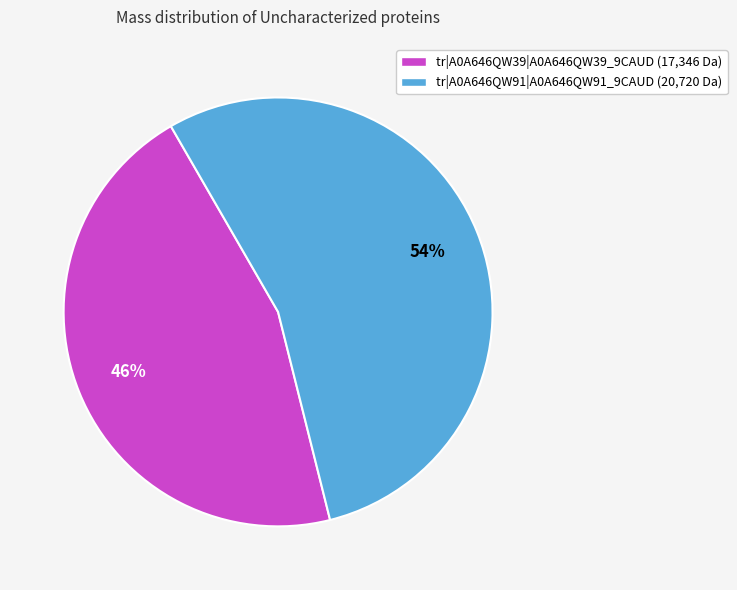

To the nearest percent, what percentage of the pie is tr|A0A646QW91|A0A646QW91_9CAUD?

54%